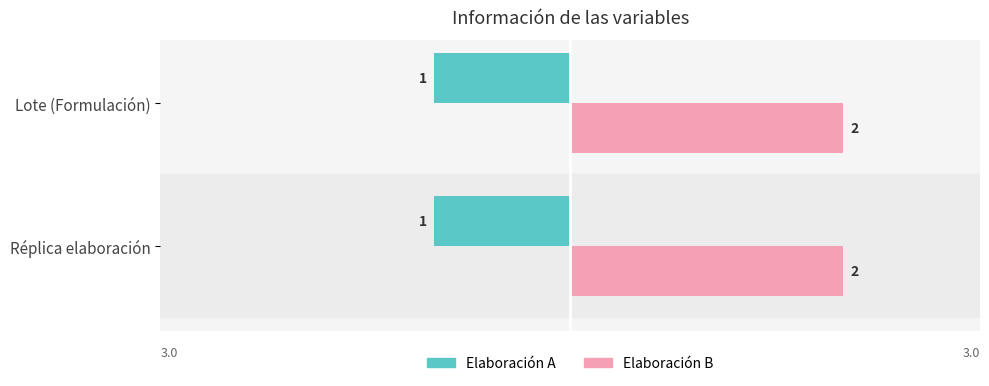

What position from the right is Réplica elaboración?

2